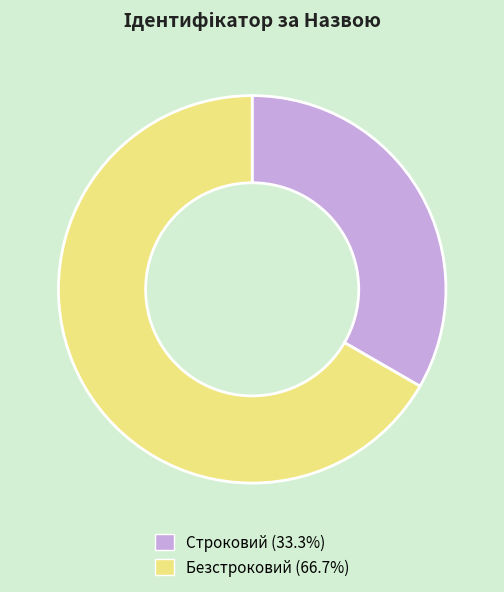

Which category has the smallest portion of the pie?

Строковий